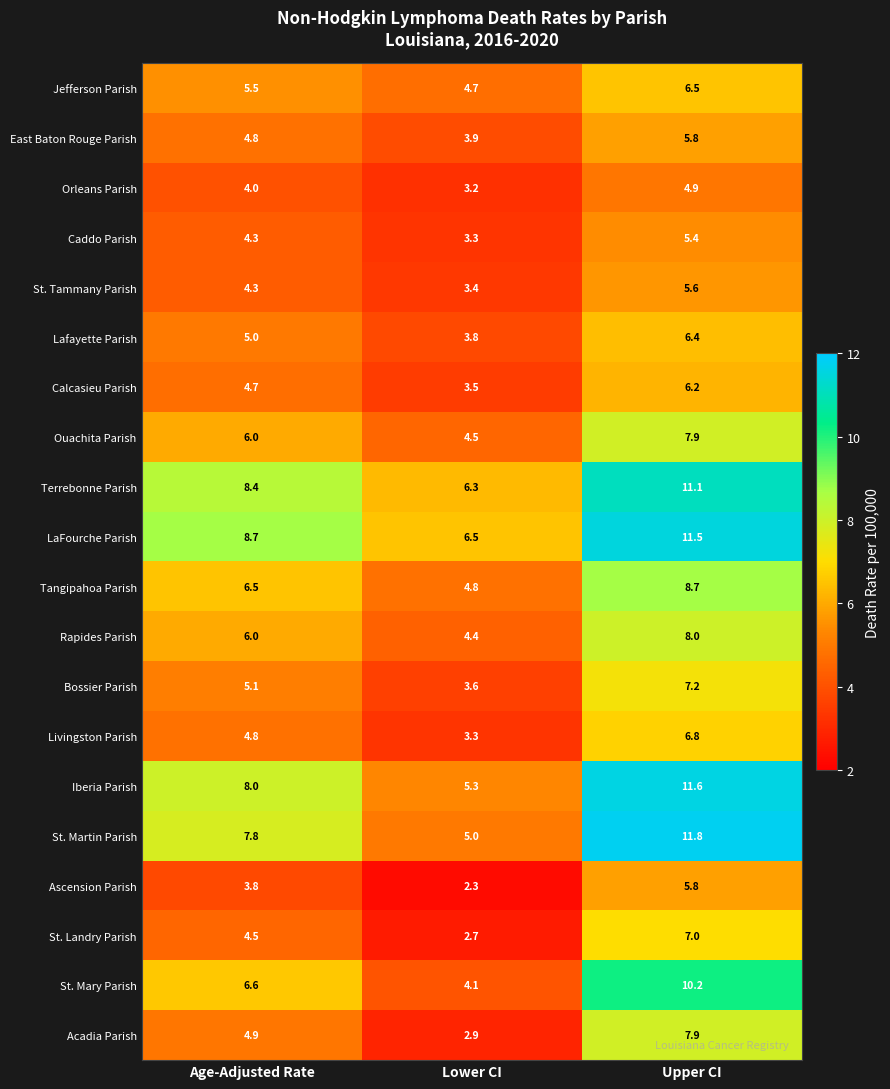

Between Age-Adjusted Rate and Upper CI, which series saw the biggest shift?

St. Martin Parish